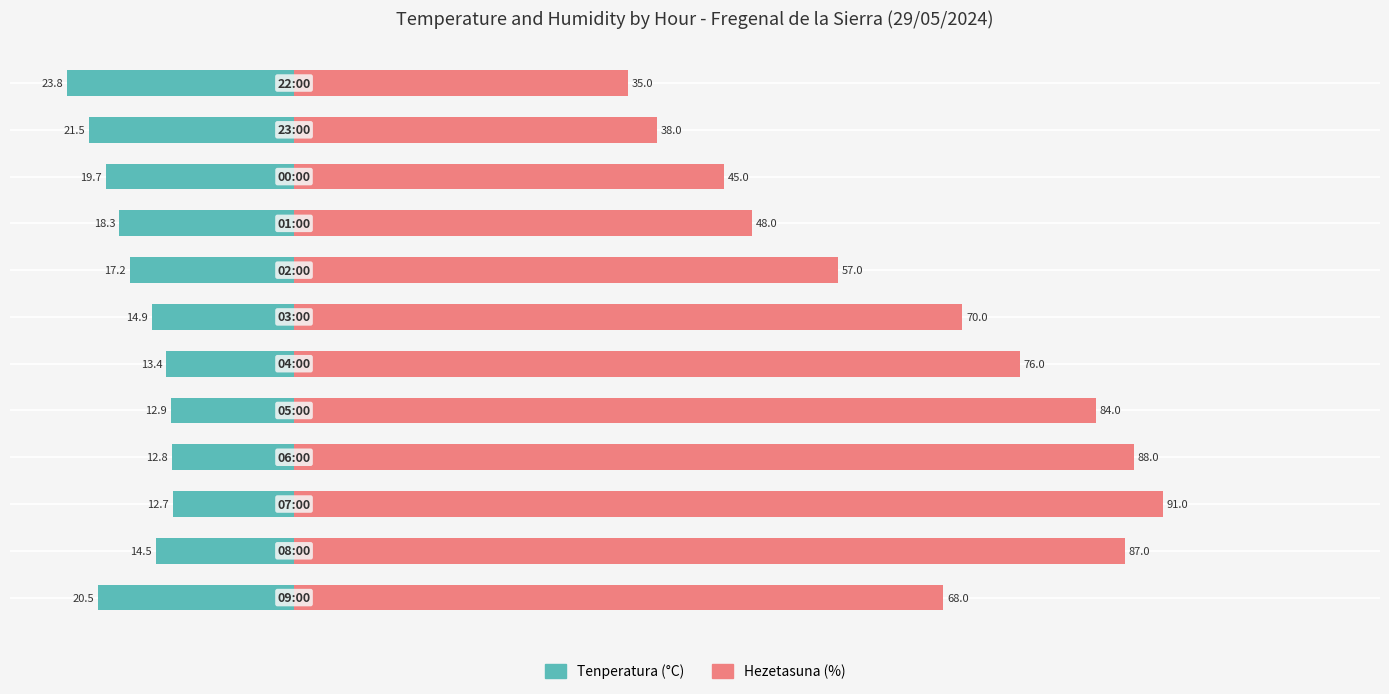

Is the value of Tenperatura (°C) at 11 greater than the value of Hezetasuna (%) at 11?

No